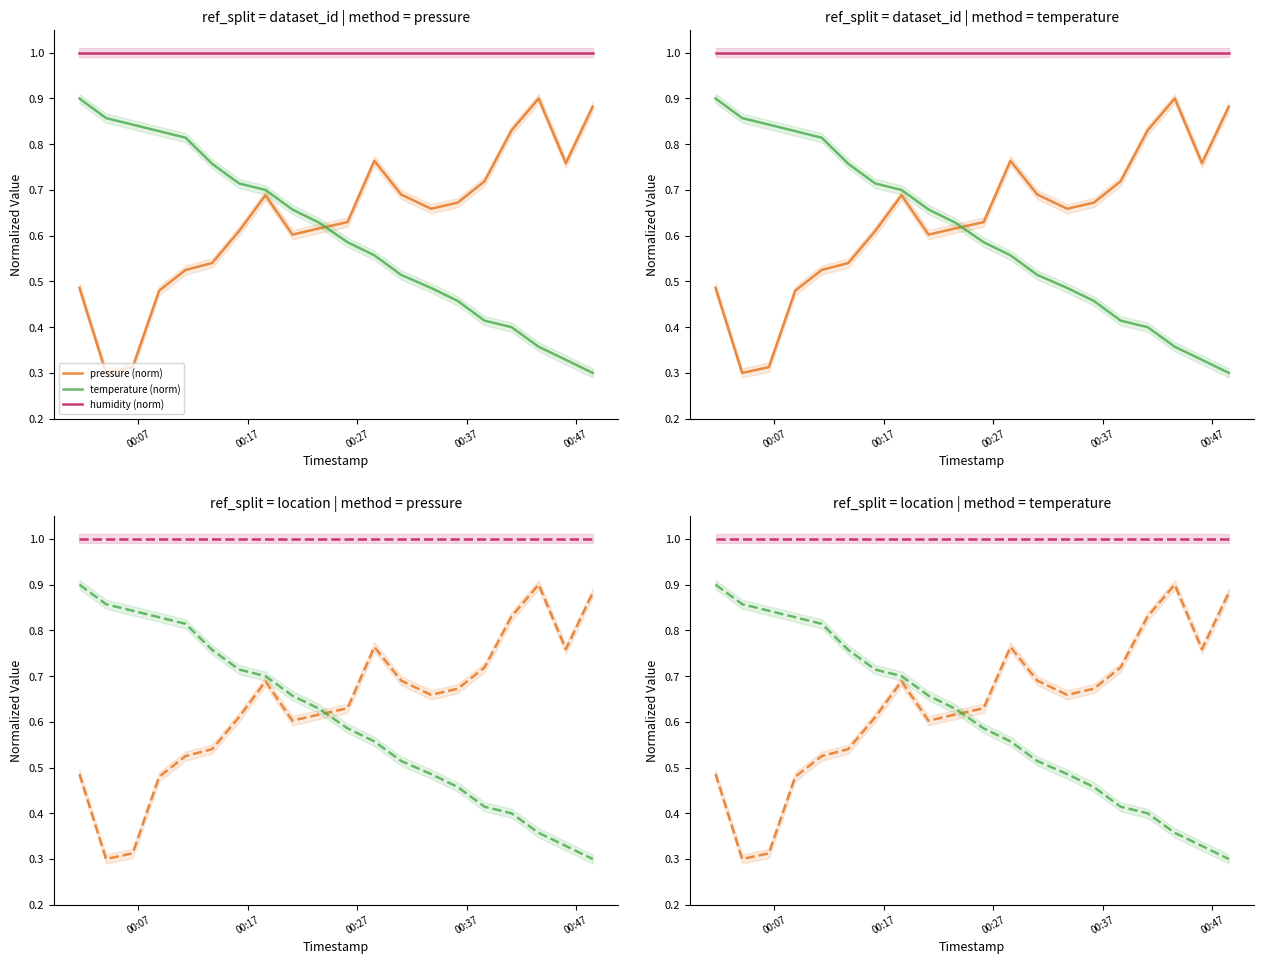

What is the maximum value for temperature (norm)?

0.9